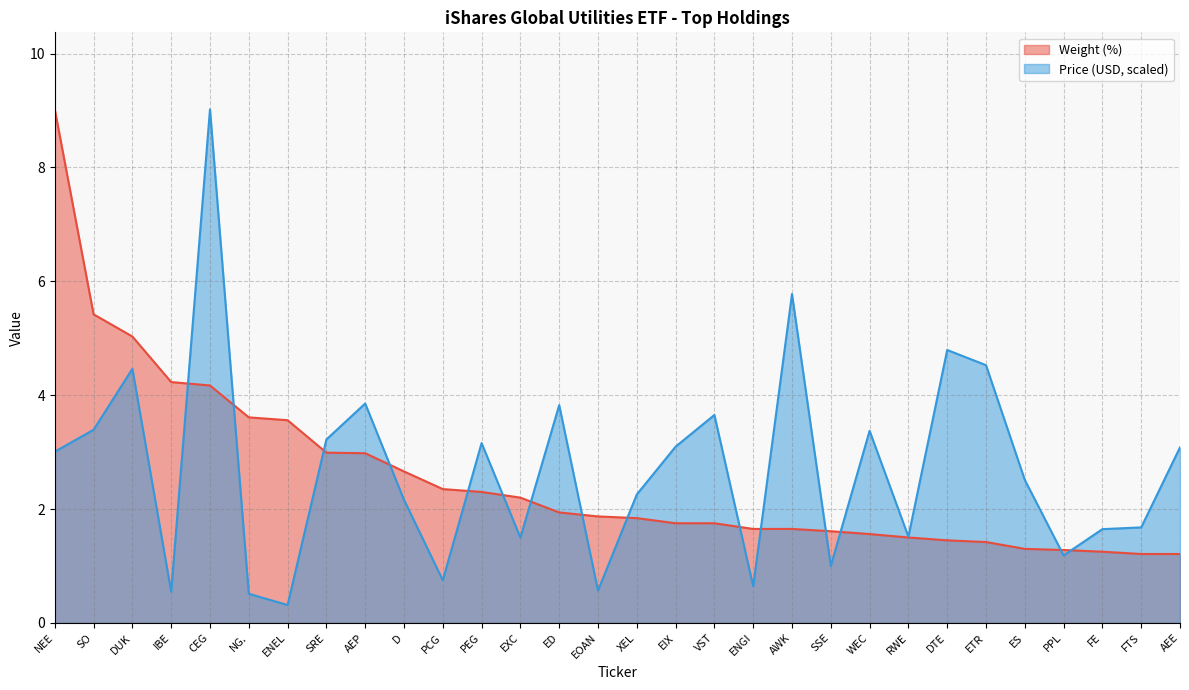

What is the highest value of the Price (USD) series?

9.0